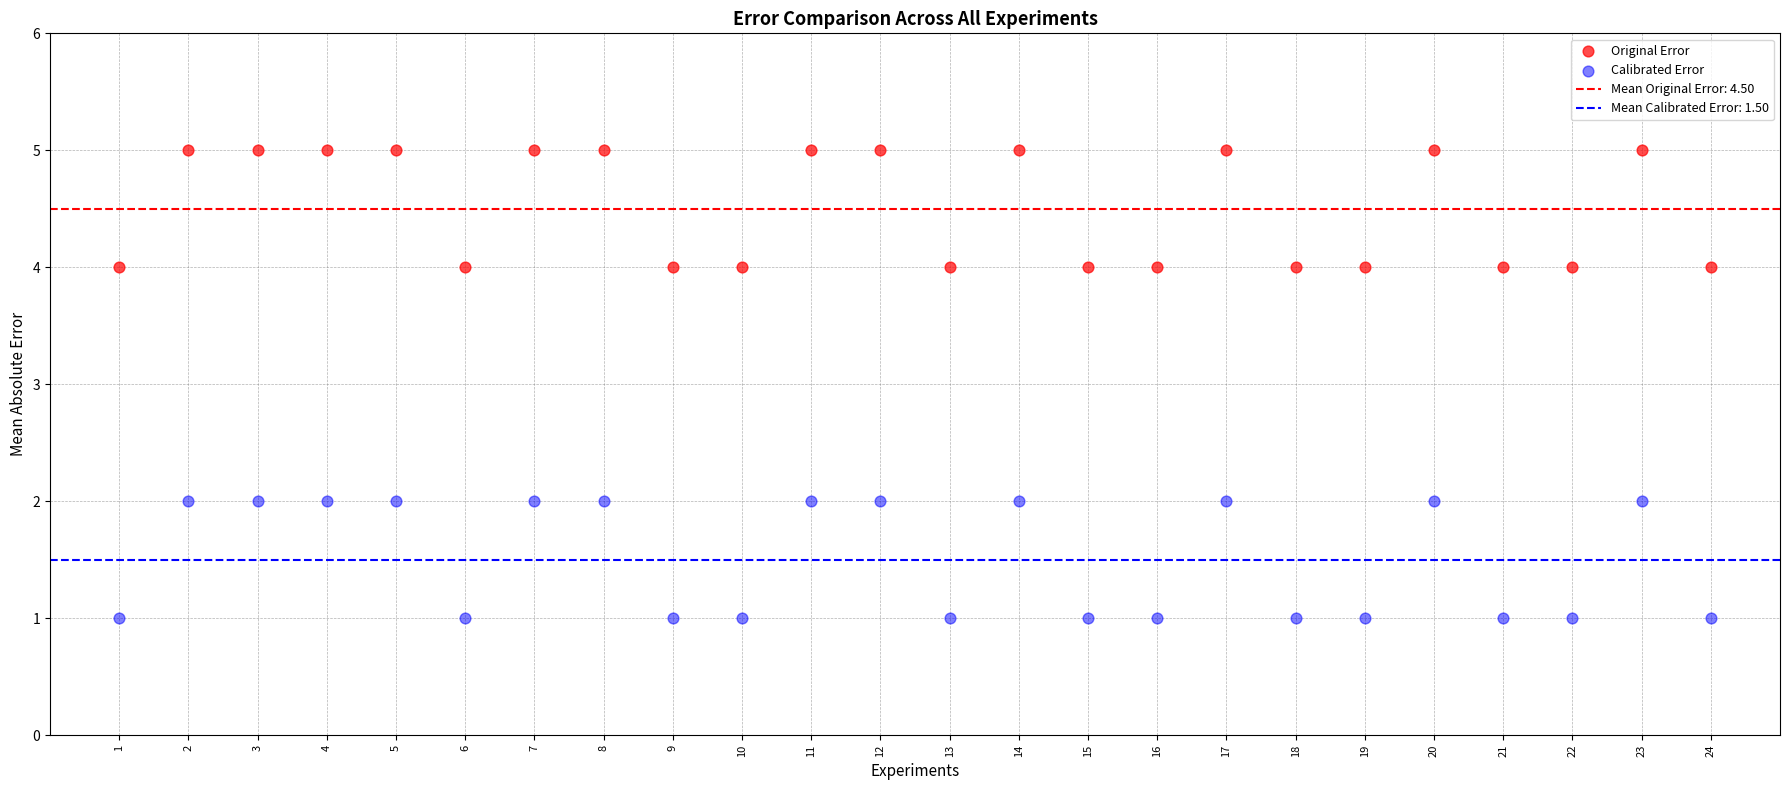

Which series contains the lowest Y value?

Calibrated Error